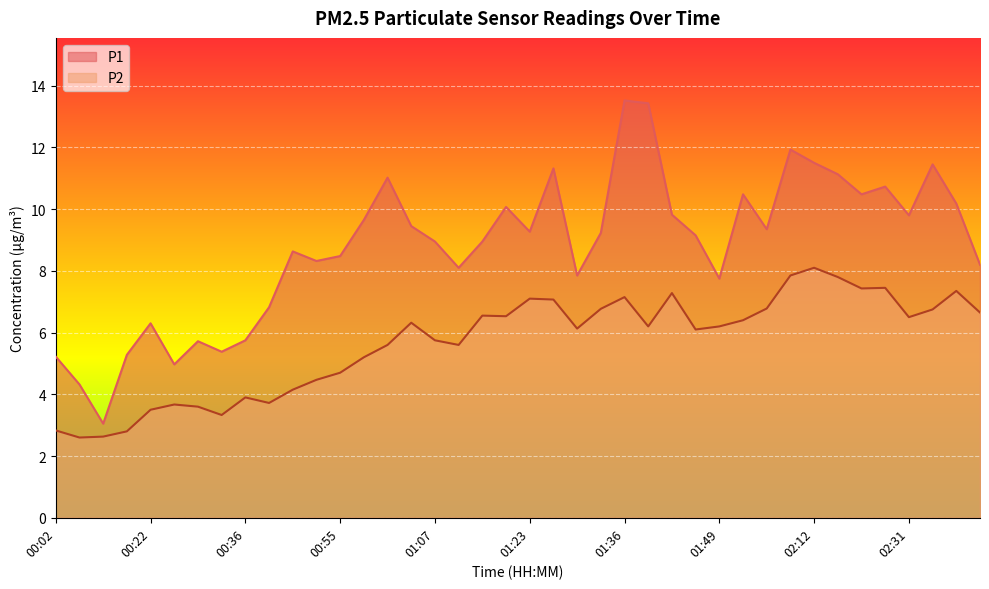

How many values in the P1 series are below 9?

19